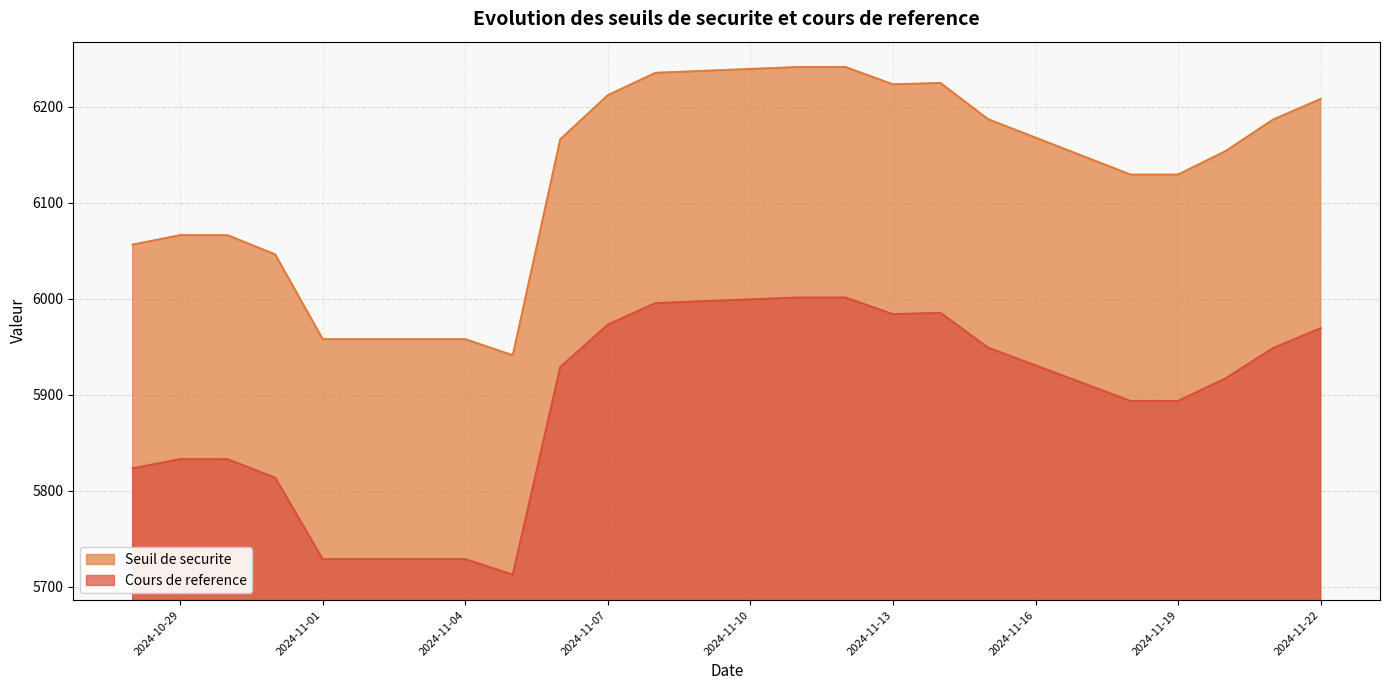

Is it true that Seuil de securite equals 6208.1 at 2024-11-22?

True